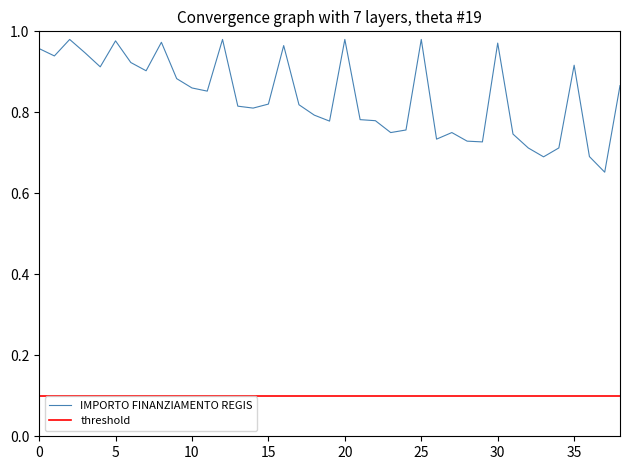

Rank the series by their maximum value, from lowest to highest.

threshold, IMPORTO FINANZIAMENTO REGIS